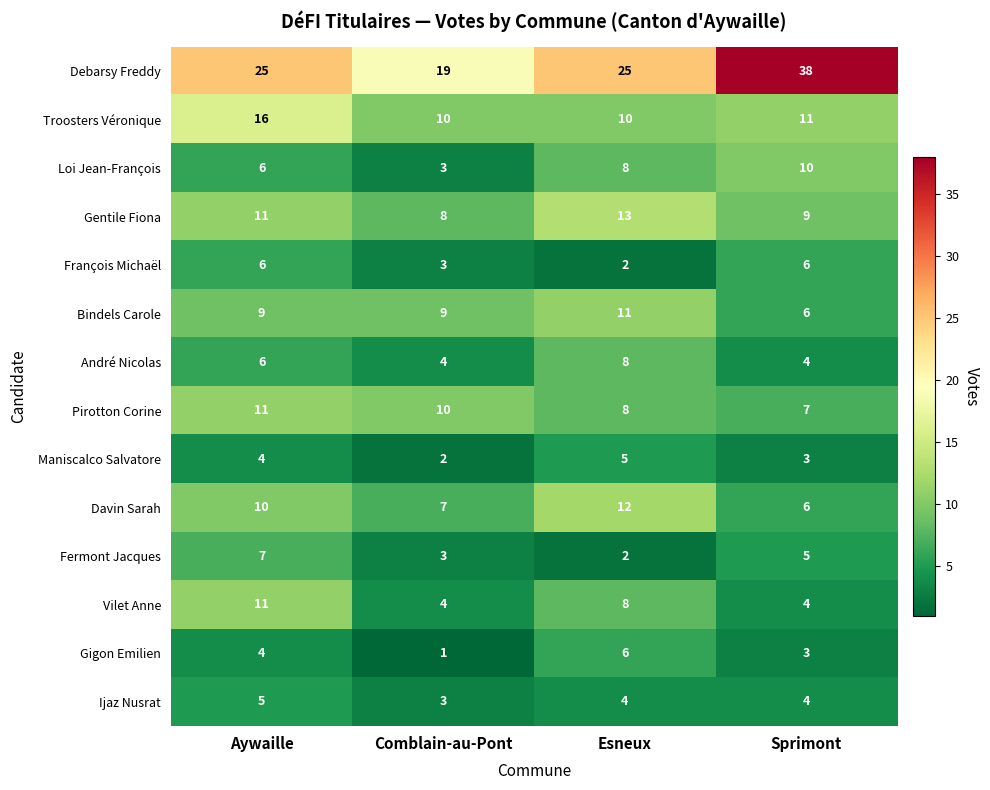

Which label corresponds to the largest value in the chart?

Sprimont